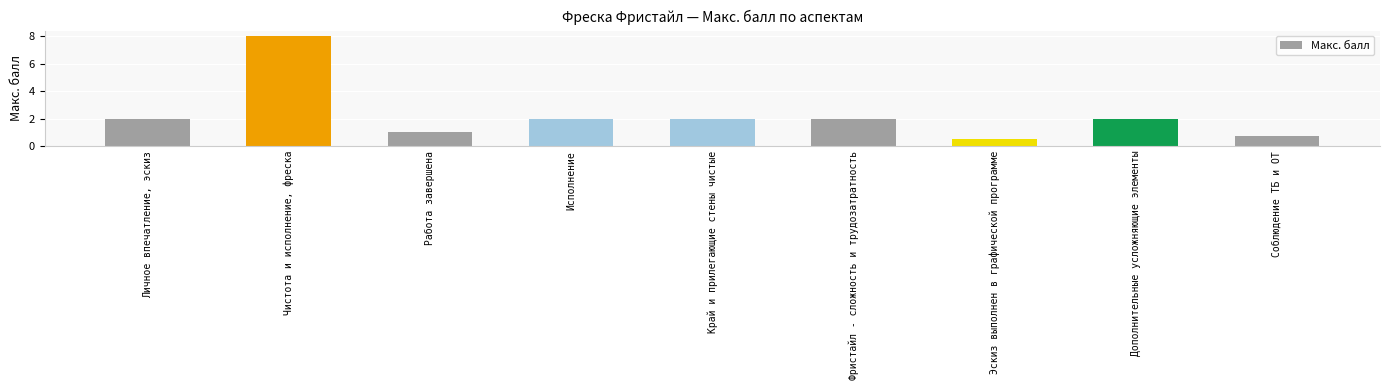

What is the sum of the values at Край и прилегающие стены чистые and Дополнительные усложняющие элементы?

4.0